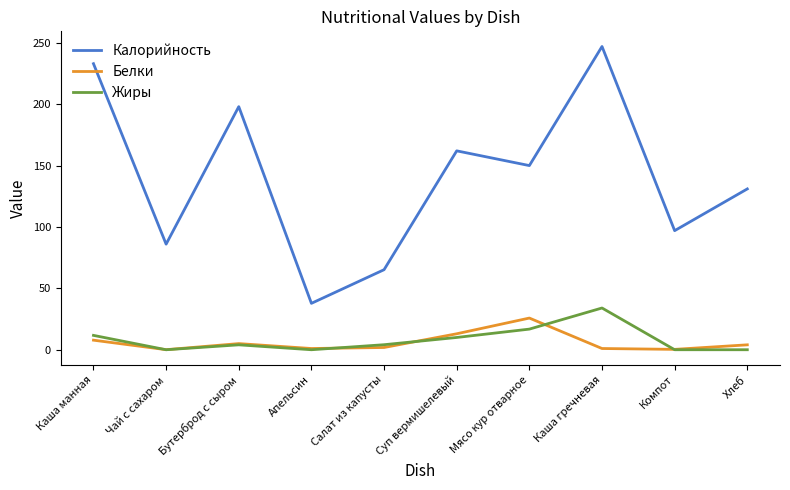

Read the Калорийность value at Хлеб.

131.0